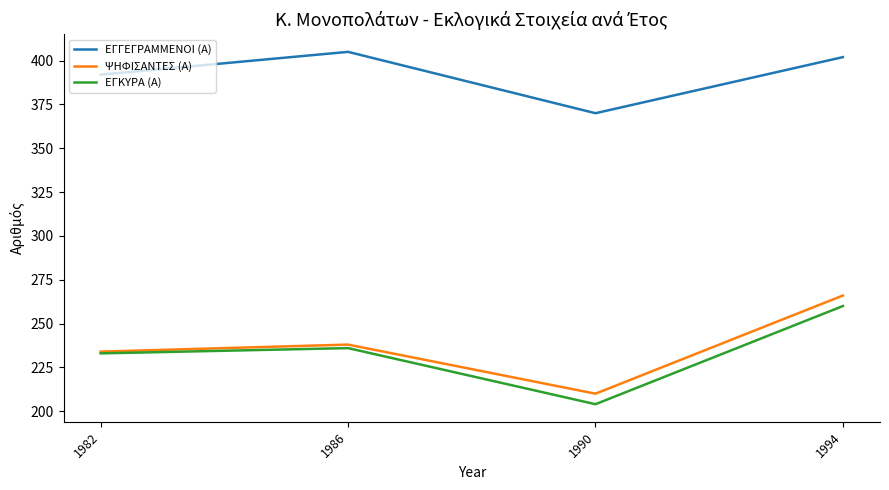

Is the value of ΨΗΦΙΣΑΝΤΕΣ (Α) at 1990 greater than the value of ΕΓΓΕΓΡΑΜΜΕΝΟΙ (Α) at 1986?

No